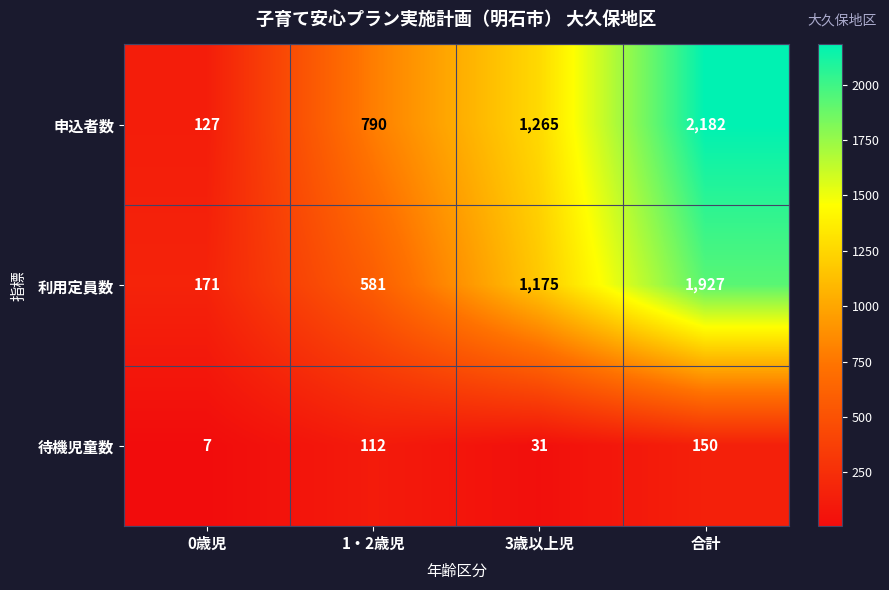

How many 申込者数 values are between 790 and 2182?

3